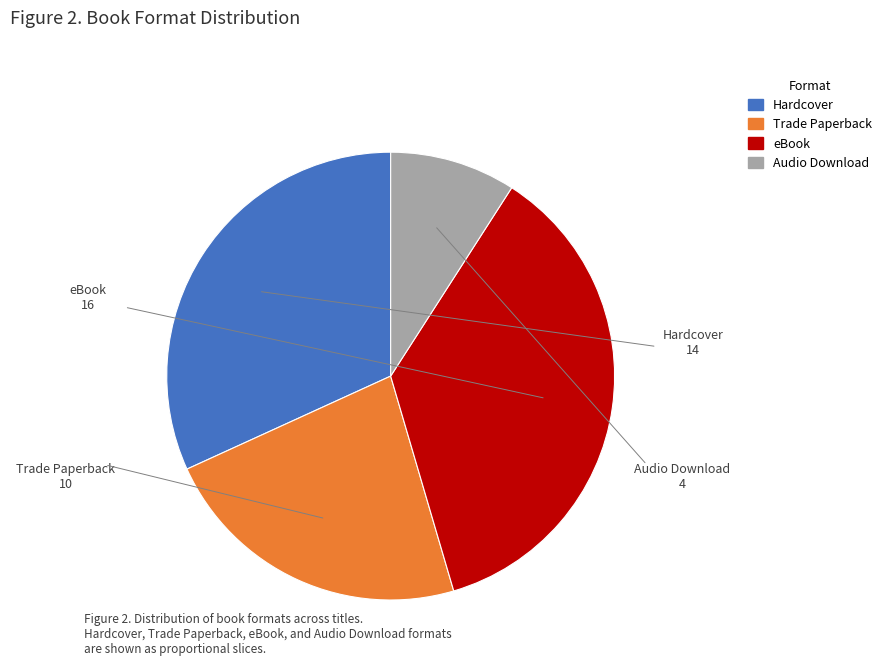

True or false: Trade Paperback accounts for 29% of the total.

False